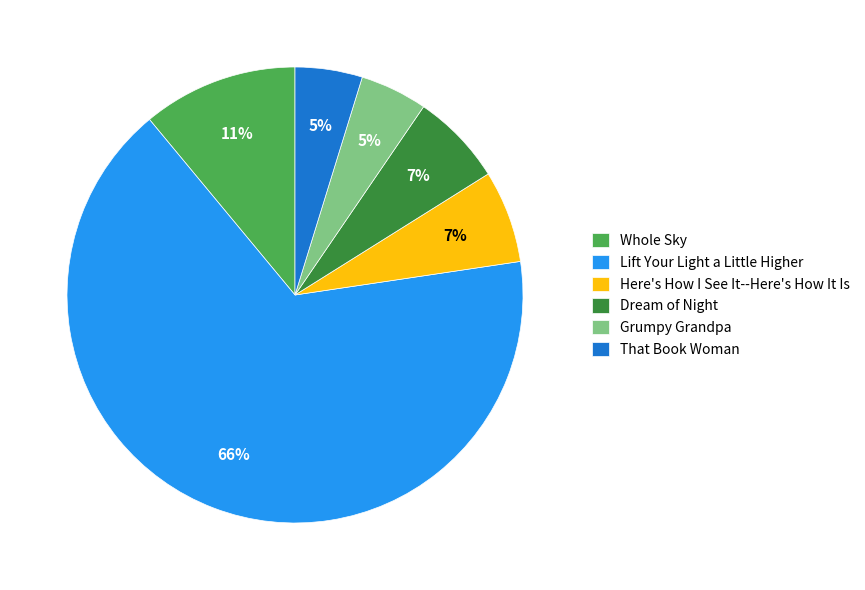

What is the ratio of the value at Here's How I See It--Here's How It Is to the value at Grumpy Grandpa?

1.4